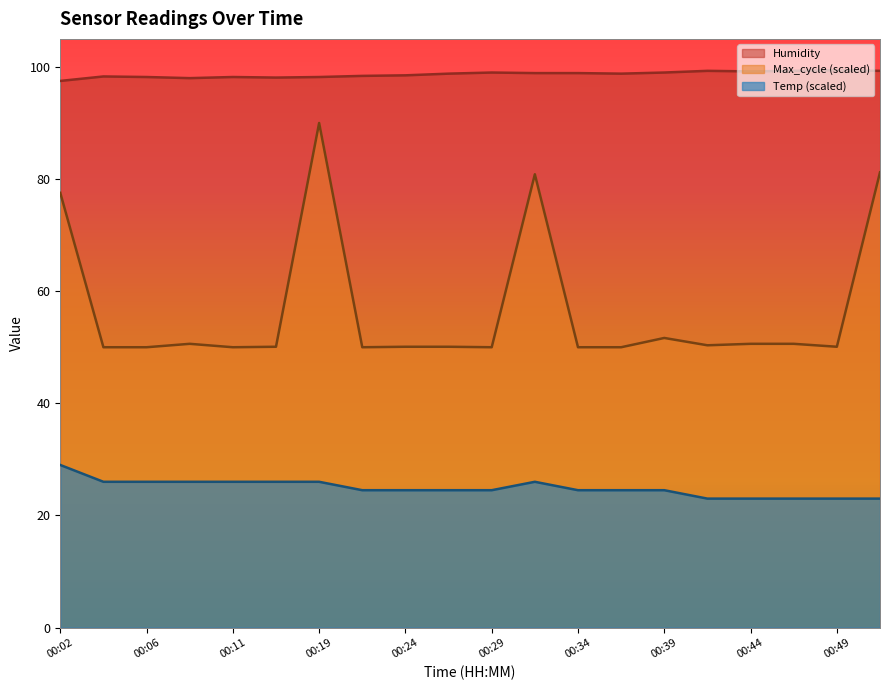

True or false: Temp has a value of 9.0 at 00:44.

False